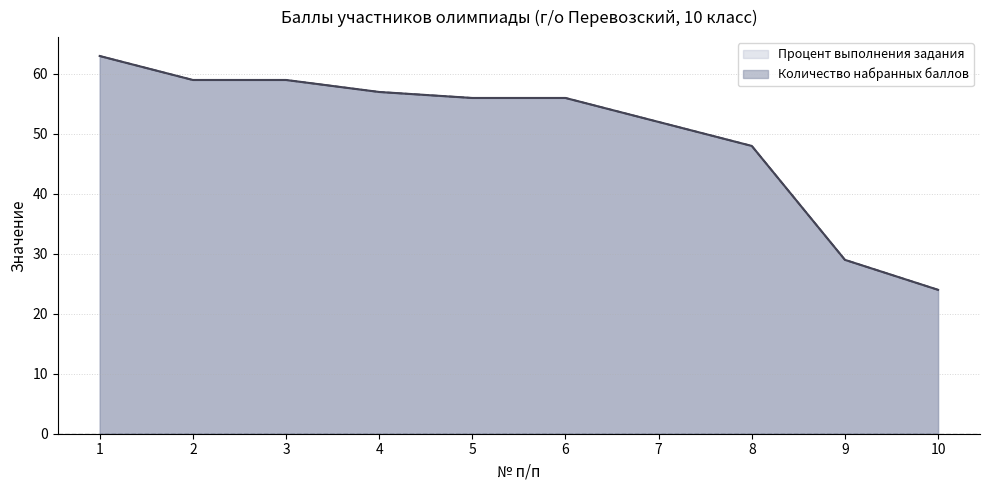

True or false: Процент выполнения задания and Количество набранных баллов intersect in this chart.

True